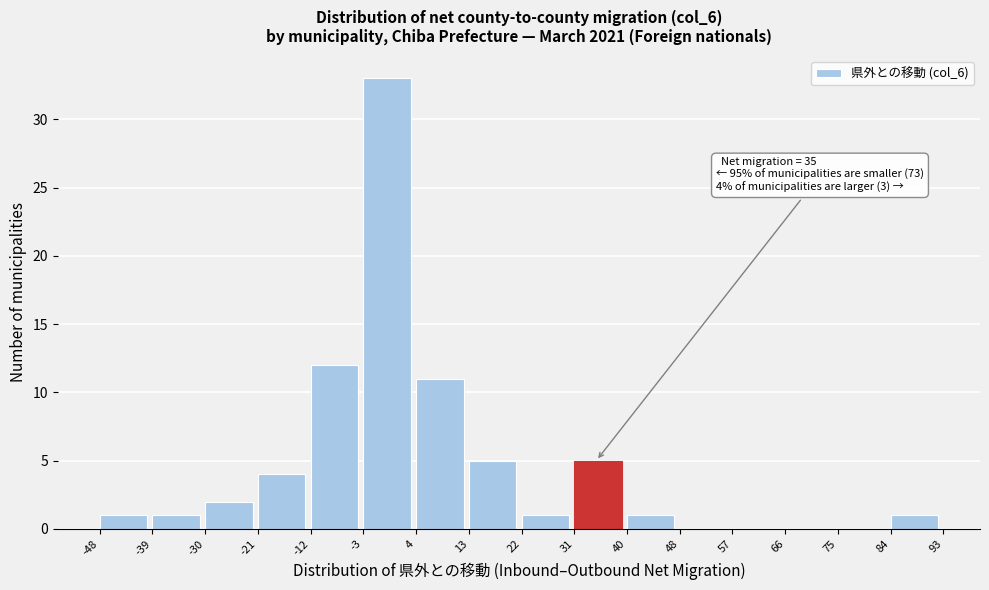

Over which range of the x-axis is the bar tallest?

-3 to 4